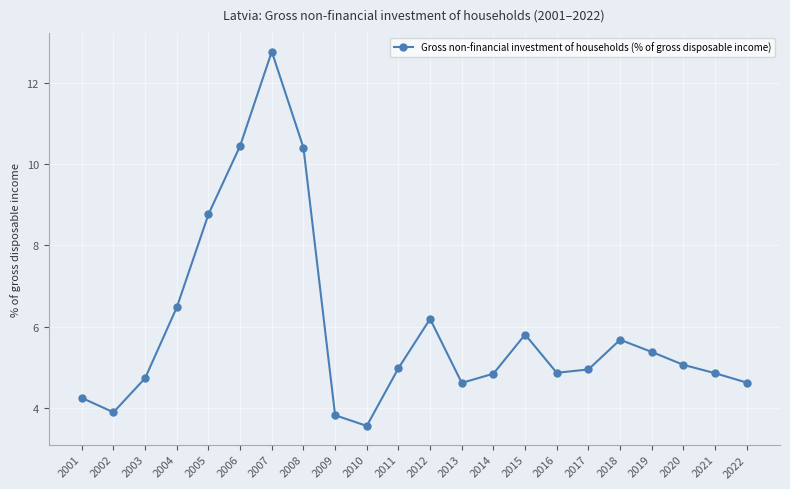

What is the value of the 1st point from the left?

4.2